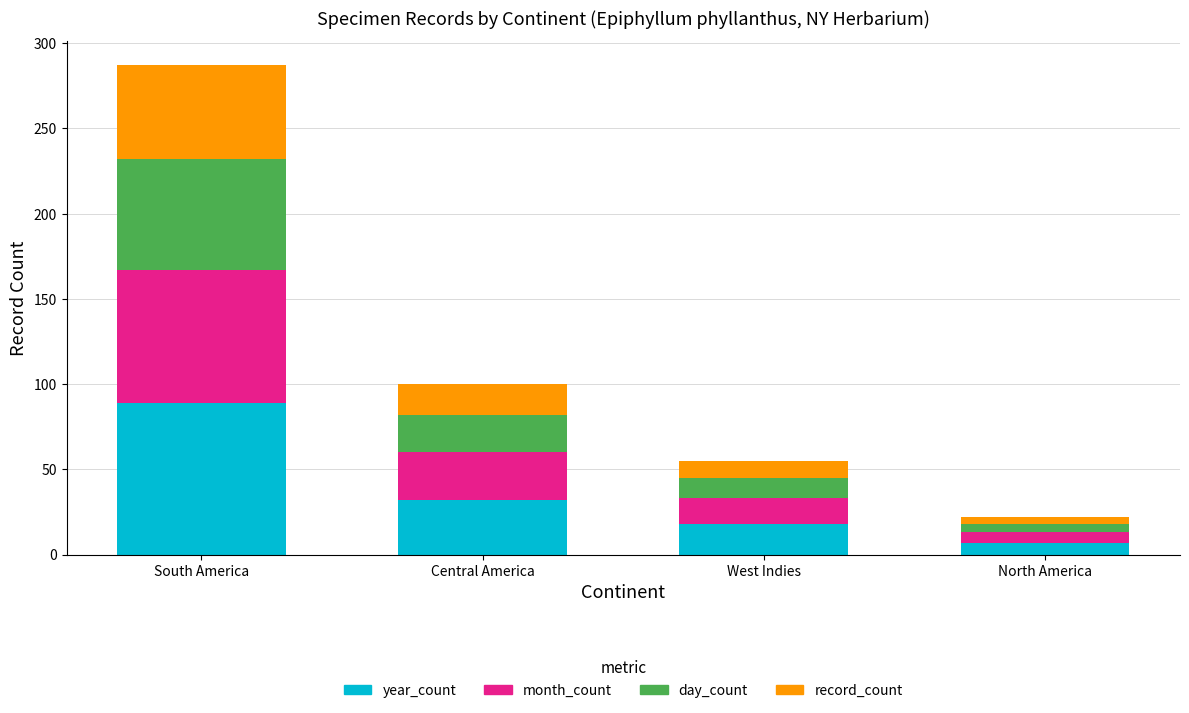

True or false: year_count has a value of 7 at North America.

True